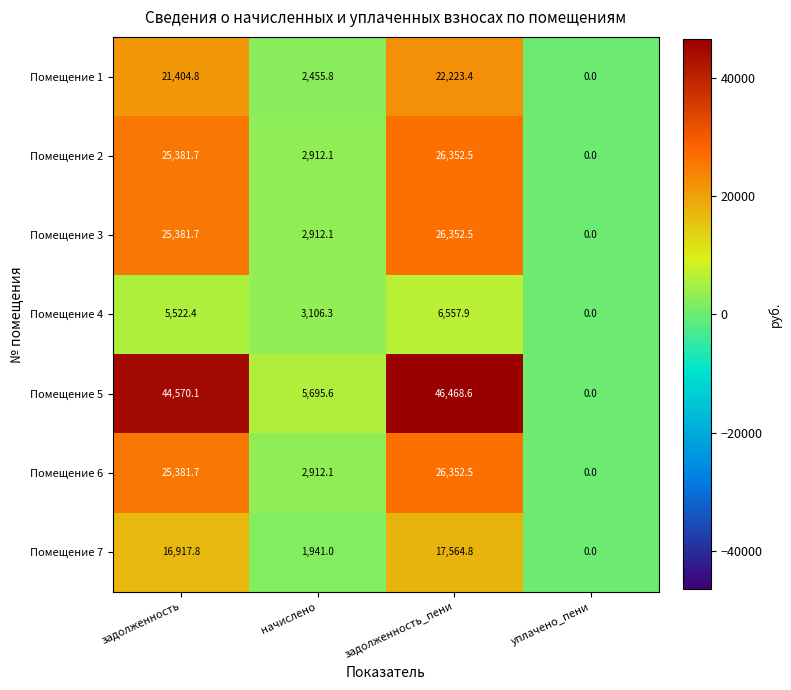

Between задолженность_пени and уплачено_пени, which series saw the biggest shift?

Помещение 5